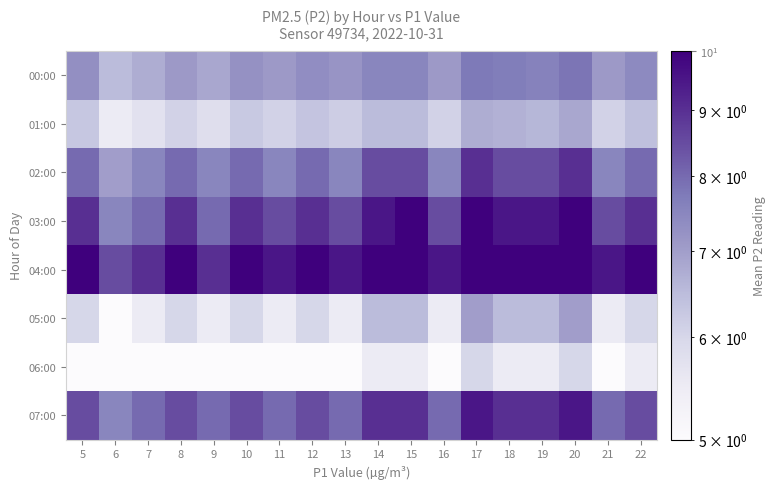

Reading left to right, transcribe all the data shown in this chart.

00:00: 5=7.3	6=6.5	7=6.8	8=7.1	9=6.8	10=7.2	11=7.1	12=7.3	13=7.2	14=7.5	15=7.5	16=7.1	17=7.8	18=7.7	19=7.6	20=7.8	21=7.1	22=7.4
01:00: 5=6.3	6=5.5	7=5.8	8=6.1	9=5.8	10=6.2	11=6.1	12=6.3	13=6.2	14=6.5	15=6.5	16=6.1	17=6.8	18=6.7	19=6.6	20=6.8	21=6.1	22=6.4
02:00: 5=8.0	6=7.0	7=7.5	8=8.0	9=7.5	10=8.0	11=7.5	12=8.0	13=7.5	14=8.5	15=8.5	16=7.5	17=9.0	18=8.5	19=8.5	20=9.0	21=7.5	22=8.0
03:00: 5=9.0	6=7.5	7=8.0	8=9.0	9=8.0	10=9.0	11=8.5	12=9.0	13=8.5	14=9.5	15=10.0	16=8.5	17=10.0	18=9.5	19=9.5	20=10.0	21=8.5	22=9.0
04:00: 5=10.0	6=8.5	7=9.0	8=10.0	9=9.0	10=10.0	11=9.5	12=10.0	13=9.5	14=10.0	15=10.0	16=9.5	17=10.0	18=10.0	19=10.0	20=10.0	21=9.5	22=10.0
05:00: 5=6.0	6=5.0	7=5.5	8=6.0	9=5.5	10=6.0	11=5.5	12=6.0	13=5.5	14=6.5	15=6.5	16=5.5	17=7.0	18=6.5	19=6.5	20=7.0	21=5.5	22=6.0
06:00: 5=5.0	6=5.0	7=5.0	8=5.0	9=5.0	10=5.0	11=5.0	12=5.0	13=5.0	14=5.5	15=5.5	16=5.0	17=6.0	18=5.5	19=5.5	20=6.0	21=5.0	22=5.5
07:00: 5=8.5	6=7.5	7=8.0	8=8.5	9=8.0	10=8.5	11=8.0	12=8.5	13=8.0	14=9.0	15=9.0	16=8.0	17=9.5	18=9.0	19=9.0	20=9.5	21=8.0	22=8.5